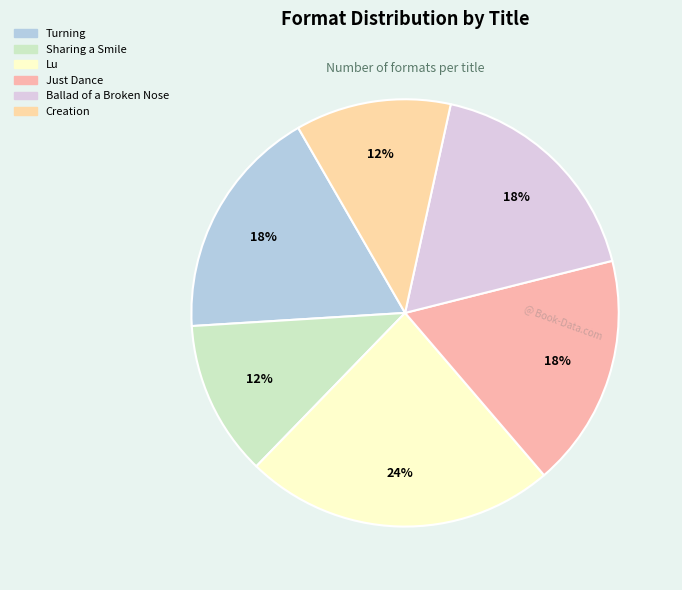

Combined, do Turning and Ballad of a Broken Nose account for over 50%?

No